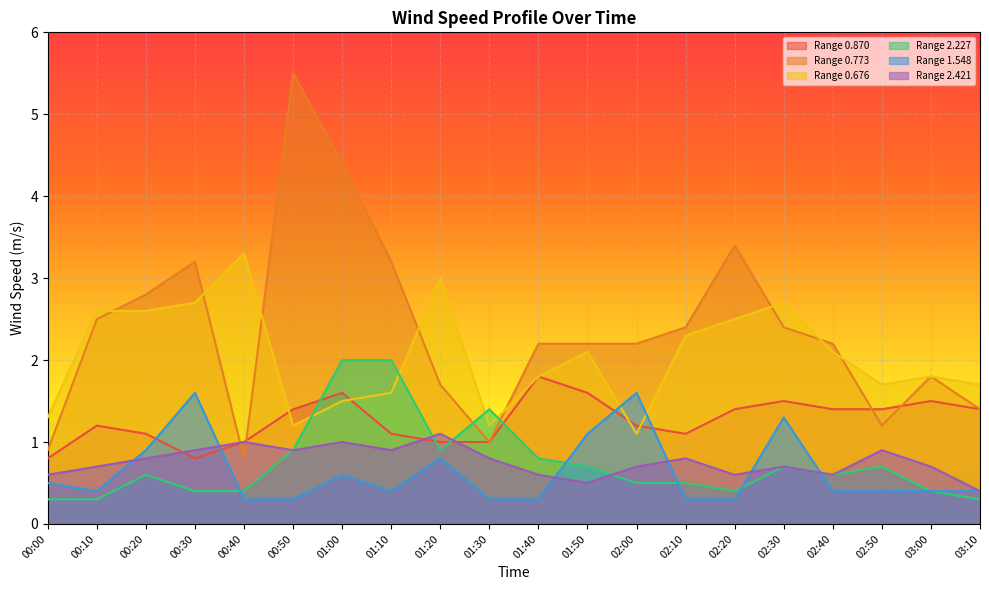

At which label does 0.870 reach its minimum?

00:00